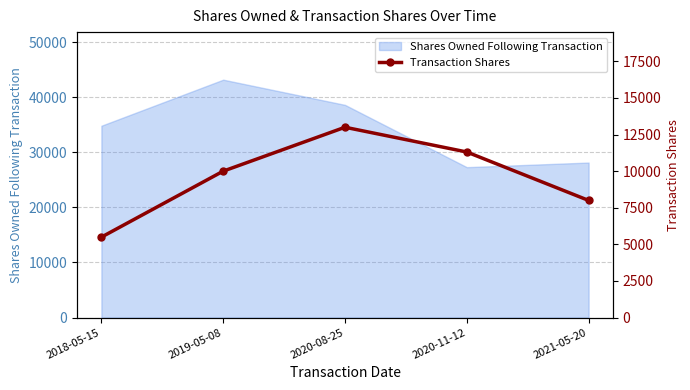

What is the sum of all values?

47800